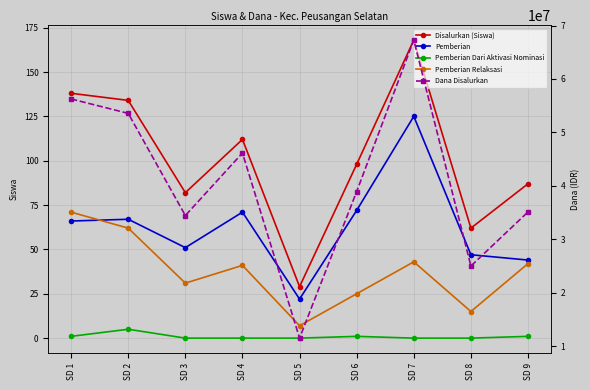

True or false: Dana Disalurkan has more than 0 interior local peaks.

True